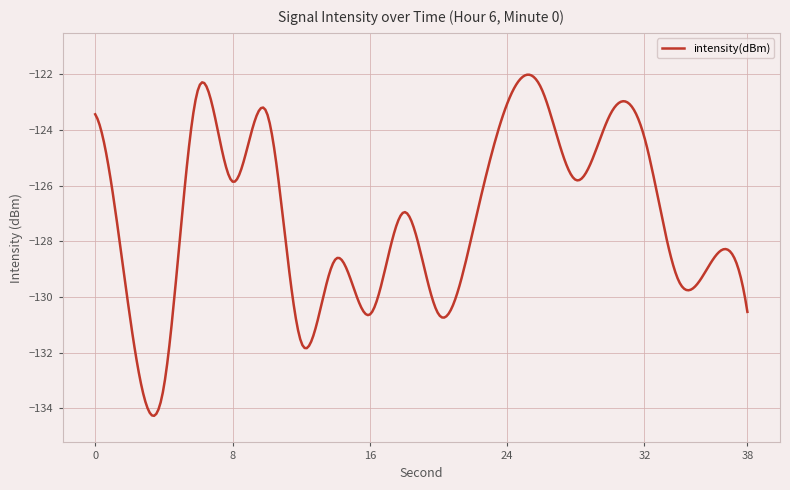

What is the difference between the maximum and minimum values?

12.2